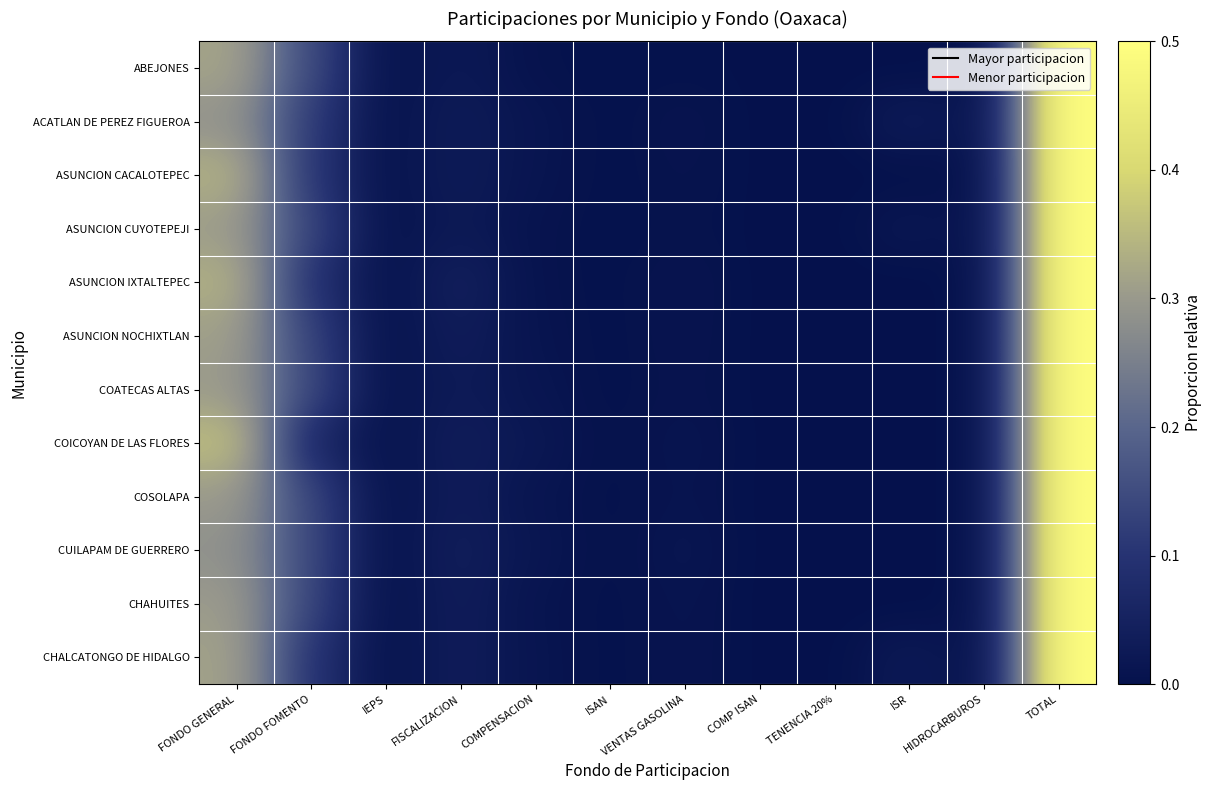

Reading left to right, what are all the values shown in this chart?

ABEJONES: FONDO GENERAL=0.3	FONDO FOMENTO=0.1	IEPS=0.0	FISCALIZACION=0.0	COMPENSACION=0.0	ISAN=0.0	VENTAS GASOLINA=0.0	COMP ISAN=0.0	TENENCIA 20%=0.0	ISR=0.0	HIDROCARBUROS=0.0	TOTAL=0.5
ACATLAN DE PEREZ FIGUEROA: FONDO GENERAL=0.3	FONDO FOMENTO=0.1	IEPS=0.0	FISCALIZACION=0.0	COMPENSACION=0.0	ISAN=0.0	VENTAS GASOLINA=0.0	COMP ISAN=0.0	TENENCIA 20%=0.0	ISR=0.0	HIDROCARBUROS=0.0	TOTAL=0.5
ASUNCION CACALOTEPEC: FONDO GENERAL=0.3	FONDO FOMENTO=0.1	IEPS=0.0	FISCALIZACION=0.0	COMPENSACION=0.0	ISAN=0.0	VENTAS GASOLINA=0.0	COMP ISAN=0.0	TENENCIA 20%=0.0	ISR=0.0	HIDROCARBUROS=0.0	TOTAL=0.5
ASUNCION CUYOTEPEJI: FONDO GENERAL=0.3	FONDO FOMENTO=0.1	IEPS=0.0	FISCALIZACION=0.0	COMPENSACION=0.0	ISAN=0.0	VENTAS GASOLINA=0.0	COMP ISAN=0.0	TENENCIA 20%=0.0	ISR=0.0	HIDROCARBUROS=0.0	TOTAL=0.5
ASUNCION IXTALTEPEC: FONDO GENERAL=0.3	FONDO FOMENTO=0.1	IEPS=0.0	FISCALIZACION=0.0	COMPENSACION=0.0	ISAN=0.0	VENTAS GASOLINA=0.0	COMP ISAN=0.0	TENENCIA 20%=0.0	ISR=0.0	HIDROCARBUROS=0.0	TOTAL=0.5
ASUNCION NOCHIXTLAN: FONDO GENERAL=0.3	FONDO FOMENTO=0.1	IEPS=0.0	FISCALIZACION=0.0	COMPENSACION=0.0	ISAN=0.0	VENTAS GASOLINA=0.0	COMP ISAN=0.0	TENENCIA 20%=0.0	ISR=0.0	HIDROCARBUROS=0.0	TOTAL=0.5
COATECAS ALTAS: FONDO GENERAL=0.3	FONDO FOMENTO=0.1	IEPS=0.0	FISCALIZACION=0.0	COMPENSACION=0.0	ISAN=0.0	VENTAS GASOLINA=0.0	COMP ISAN=0.0	TENENCIA 20%=0.0	ISR=0.0	HIDROCARBUROS=0.0	TOTAL=0.5
COICOYAN DE LAS FLORES: FONDO GENERAL=0.4	FONDO FOMENTO=0.1	IEPS=0.0	FISCALIZACION=0.0	COMPENSACION=0.0	ISAN=0.0	VENTAS GASOLINA=0.0	COMP ISAN=0.0	TENENCIA 20%=0.0	ISR=0.0	HIDROCARBUROS=0.0	TOTAL=0.5
COSOLAPA: FONDO GENERAL=0.3	FONDO FOMENTO=0.1	IEPS=0.0	FISCALIZACION=0.0	COMPENSACION=0.0	ISAN=0.0	VENTAS GASOLINA=0.0	COMP ISAN=0.0	TENENCIA 20%=0.0	ISR=0.0	HIDROCARBUROS=0.0	TOTAL=0.5
CUILAPAM DE GUERRERO: FONDO GENERAL=0.3	FONDO FOMENTO=0.1	IEPS=0.0	FISCALIZACION=0.0	COMPENSACION=0.0	ISAN=0.0	VENTAS GASOLINA=0.0	COMP ISAN=0.0	TENENCIA 20%=0.0	ISR=0.0	HIDROCARBUROS=0.0	TOTAL=0.5
CHAHUITES: FONDO GENERAL=0.3	FONDO FOMENTO=0.1	IEPS=0.0	FISCALIZACION=0.0	COMPENSACION=0.0	ISAN=0.0	VENTAS GASOLINA=0.0	COMP ISAN=0.0	TENENCIA 20%=0.0	ISR=0.0	HIDROCARBUROS=0.0	TOTAL=0.5
CHALCATONGO DE HIDALGO: FONDO GENERAL=0.3	FONDO FOMENTO=0.1	IEPS=0.0	FISCALIZACION=0.0	COMPENSACION=0.0	ISAN=0.0	VENTAS GASOLINA=0.0	COMP ISAN=0.0	TENENCIA 20%=0.0	ISR=0.0	HIDROCARBUROS=0.0	TOTAL=0.5